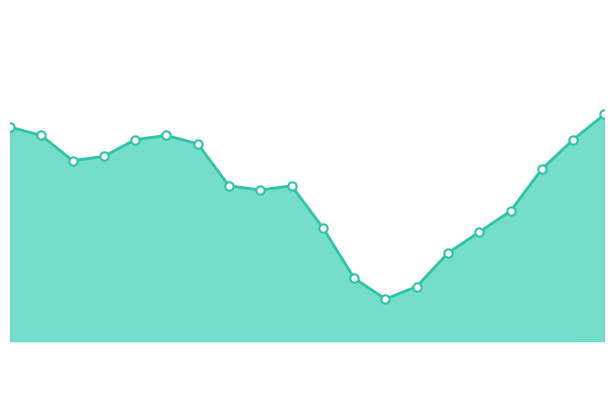

Does the chart have visible grid lines?

No